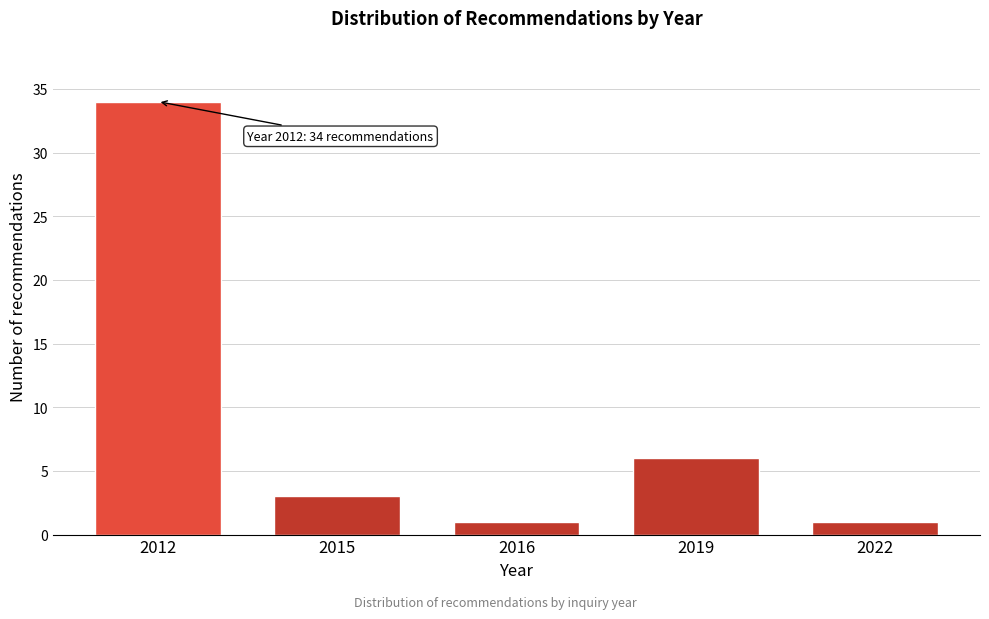

Reading left to right, transcribe all the data shown in this chart.

2012=34	2015=3	2016=1	2019=6	2022=1